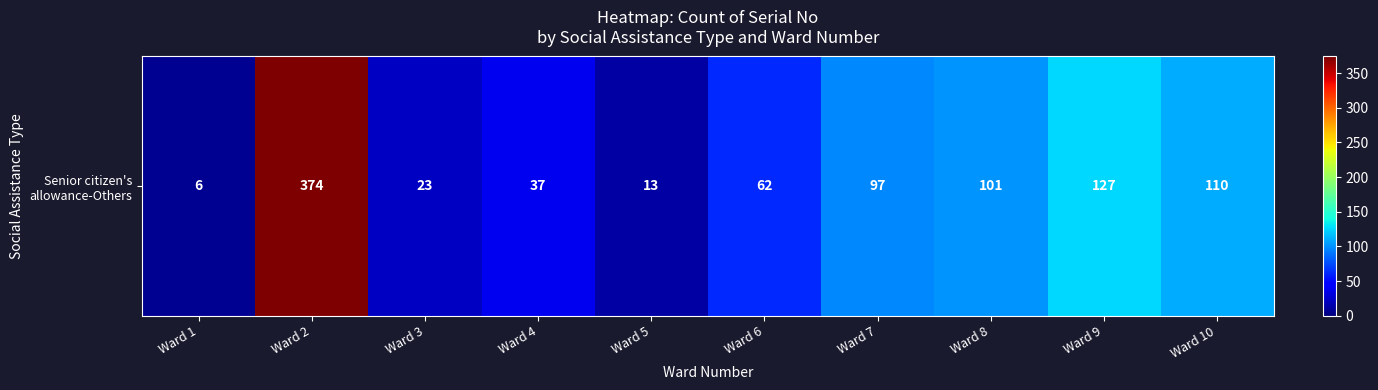

Reading left to right, extract all data points from this chart.

6	374	23	37	13	62	97	101	127	110